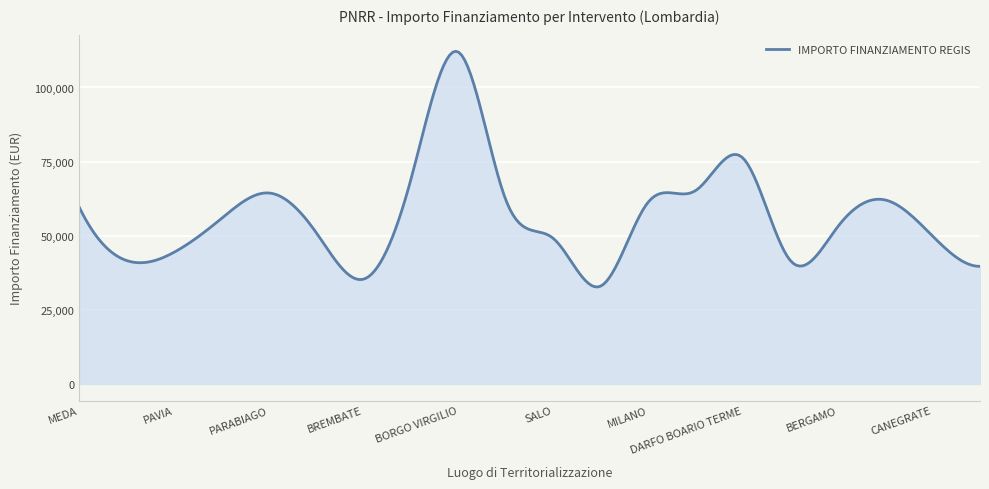

What is the difference between the maximum and minimum values?

79511.7